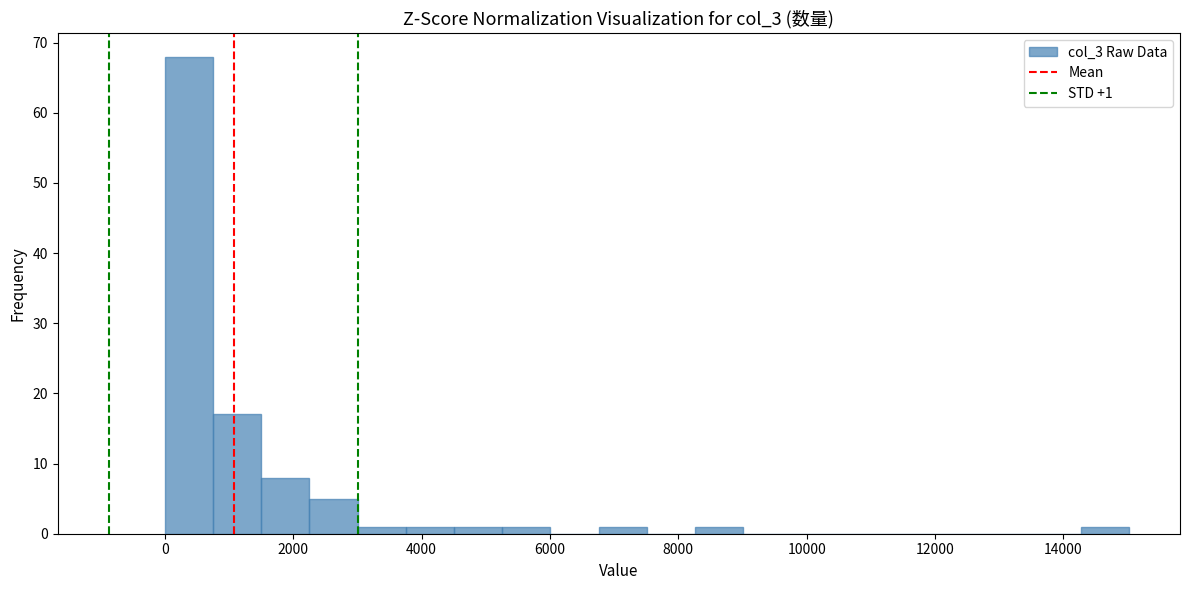

Around what value on the x-axis is the tallest bar? Give the approximate position of its centre, as read against the axis.

400